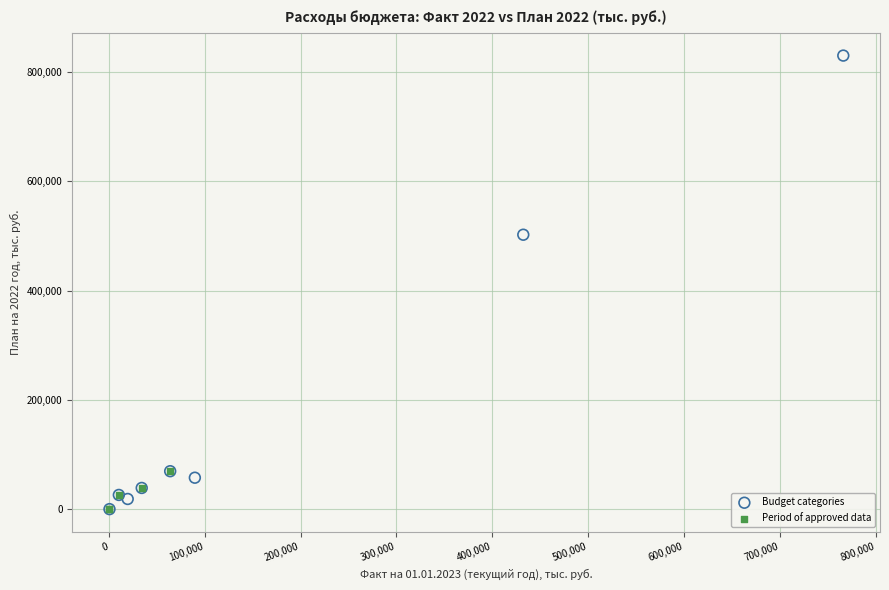

Which series has the largest Y range (max minus min)?

Budget categories